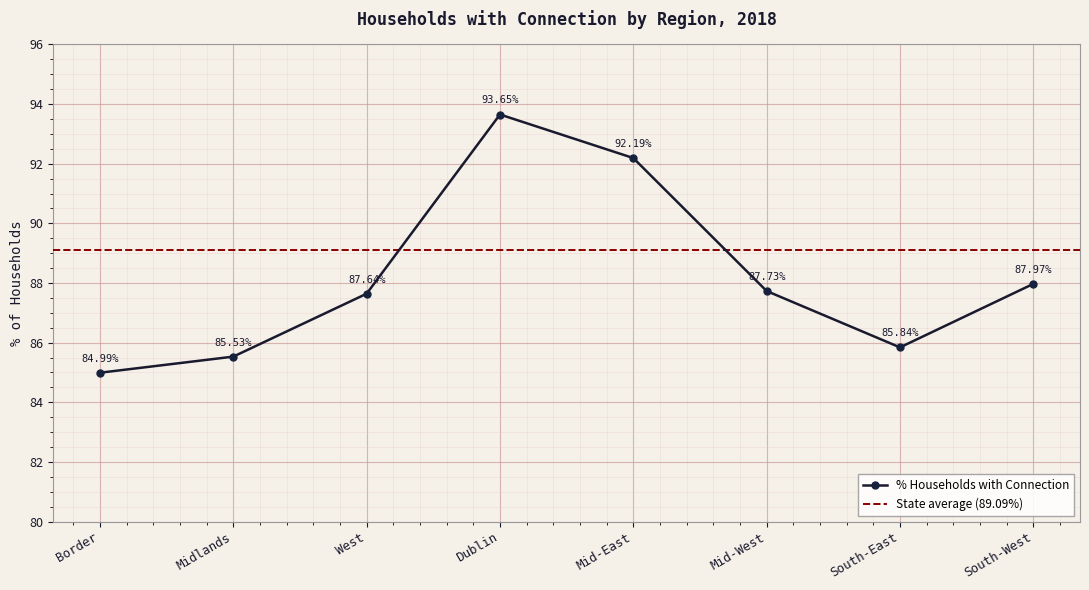

At which label is the value closest to 89?

South-West